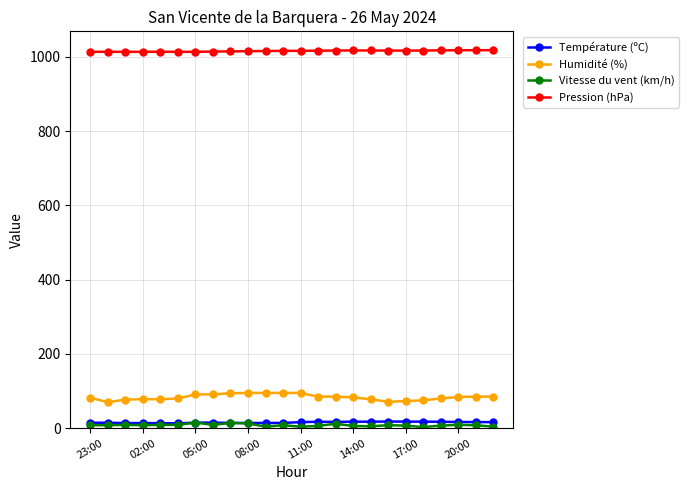

At how many categories does at least one series exceed 769?

24